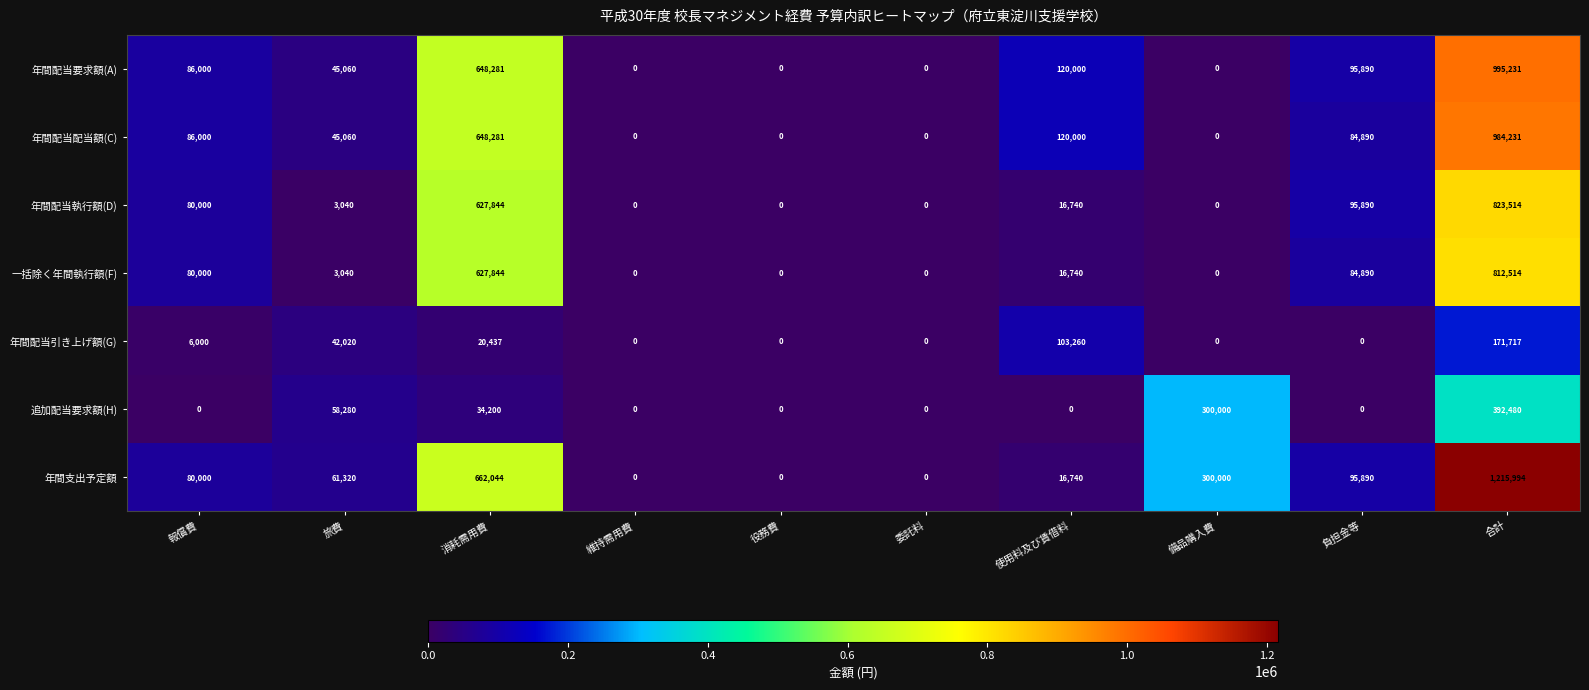

At which category is the sum across all series the highest?

合計